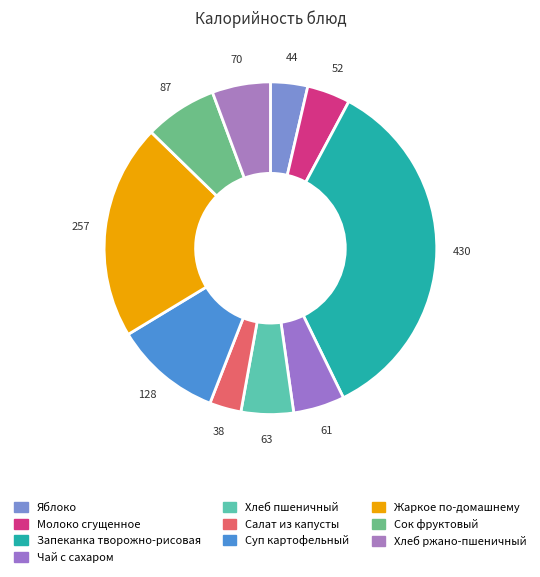

Which category has the biggest portion of the pie?

Запеканка творожно-рисовая